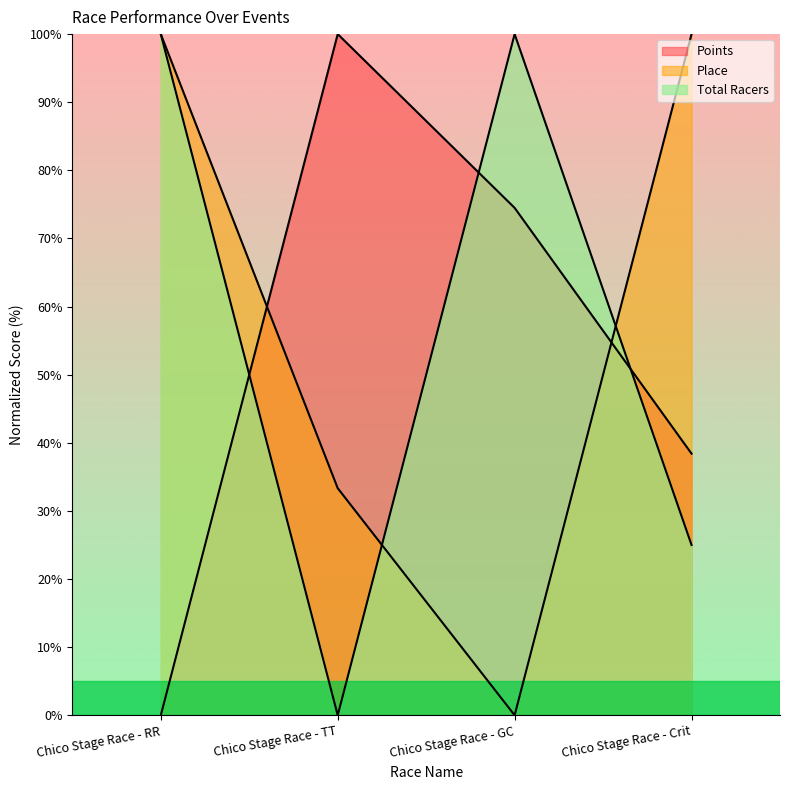

After their last crossing, which series has the higher values: Points or Place?

Place